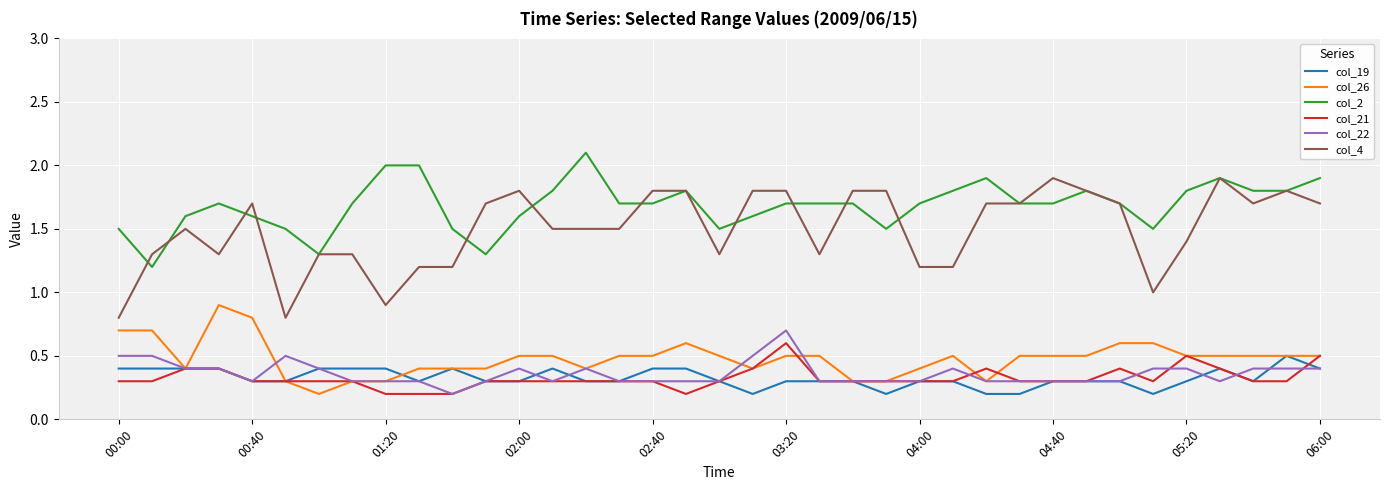

What is the maximum value shown in the chart?

2.1